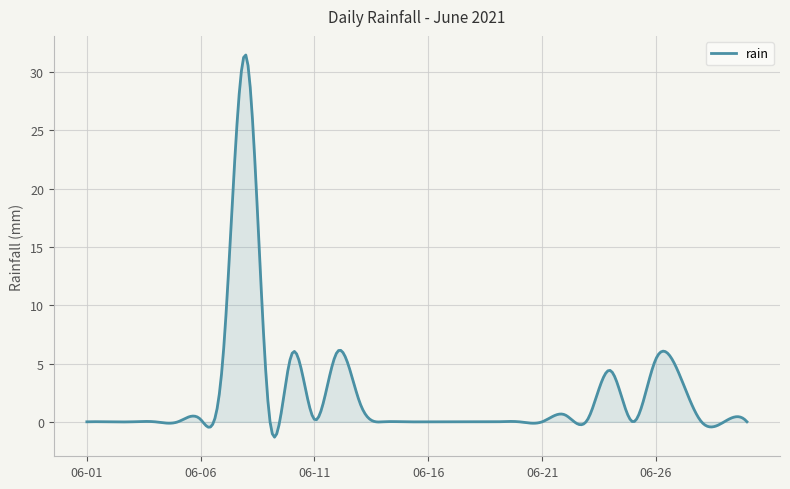

What is the greatest value displayed?

31.5